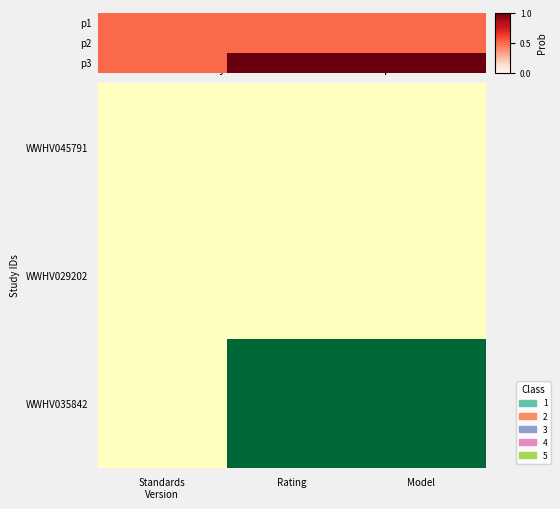

What is the maximum value shown in the chart?

2